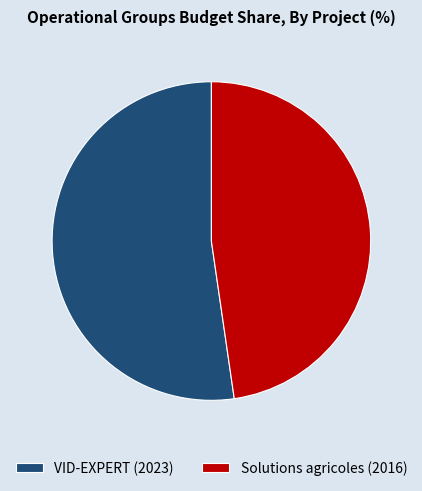

Does any single category account for the majority?

Yes